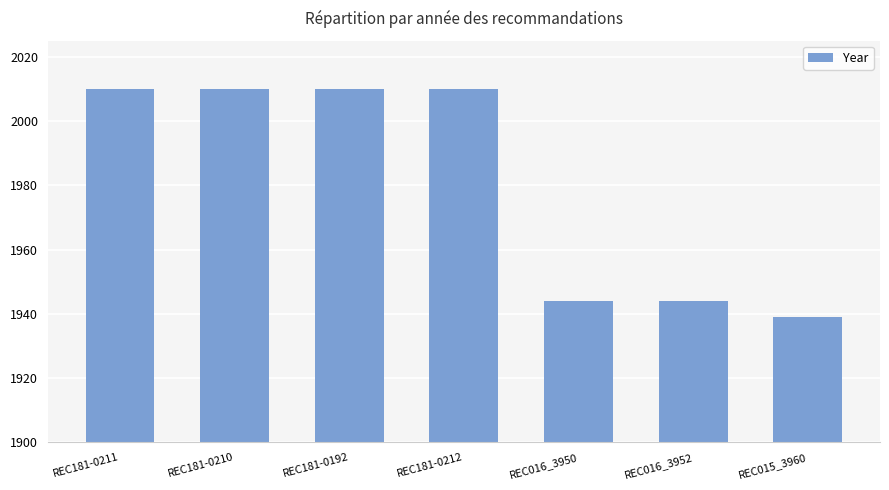

True or false: the data shows 1944 at REC016_3950.

True